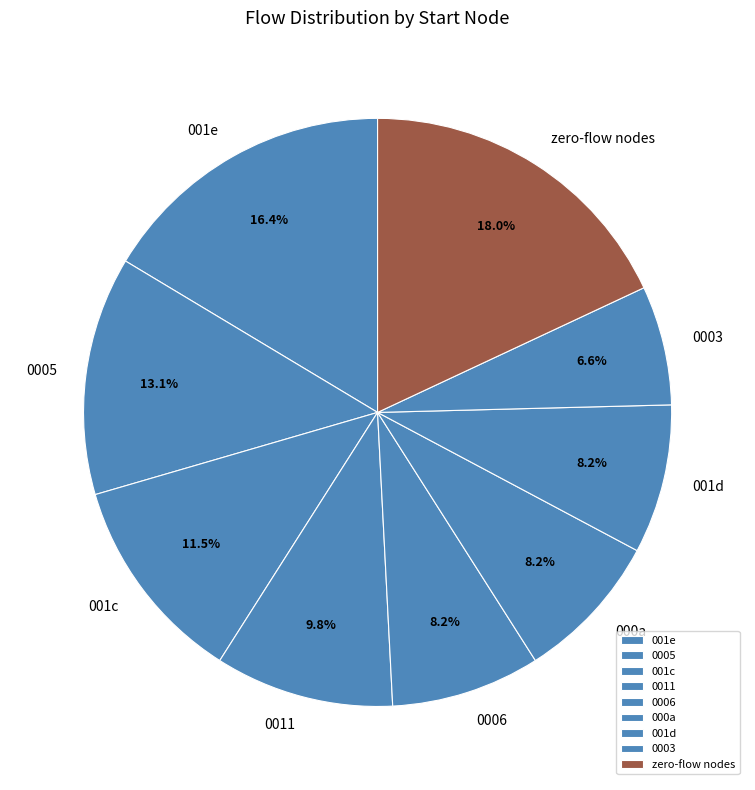

Which has a higher value, 0005 or 001c?

0005